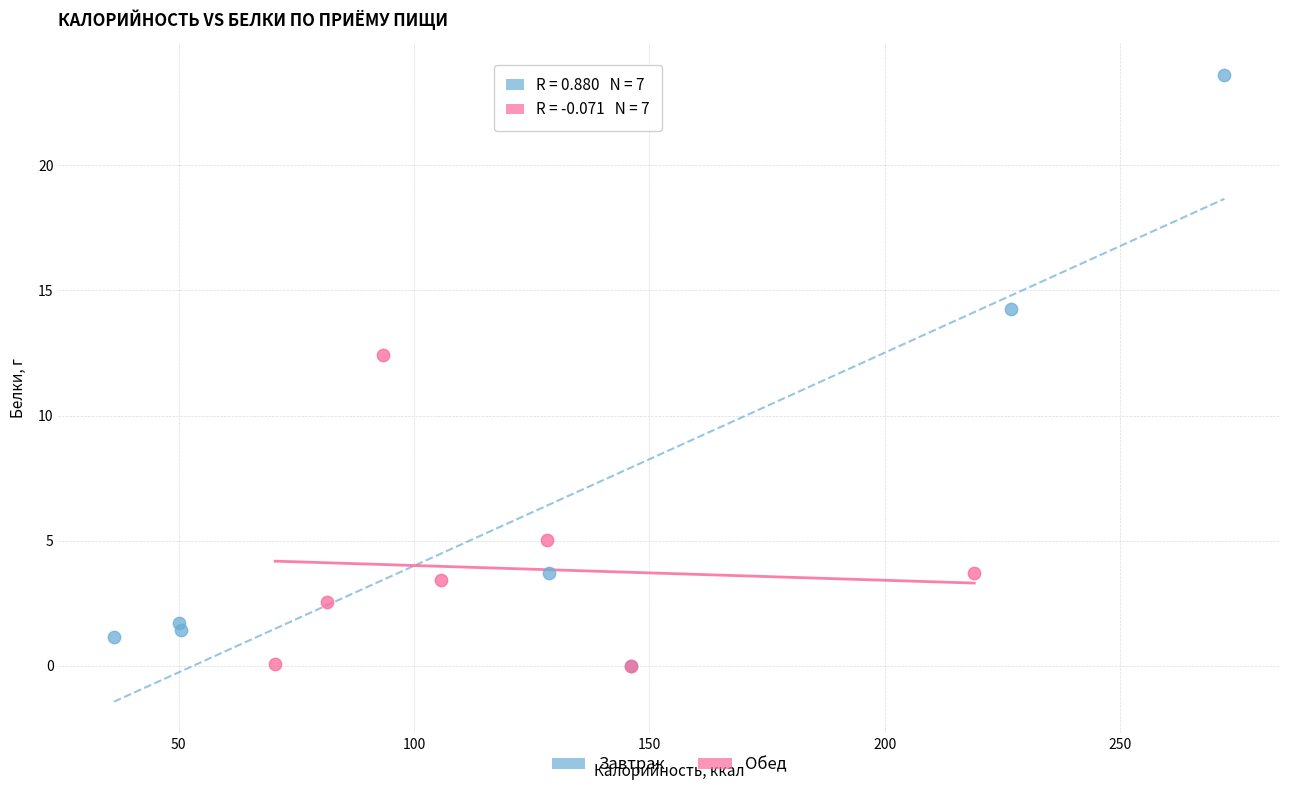

What are all the series names shown in the legend?

Завтрак, Обед